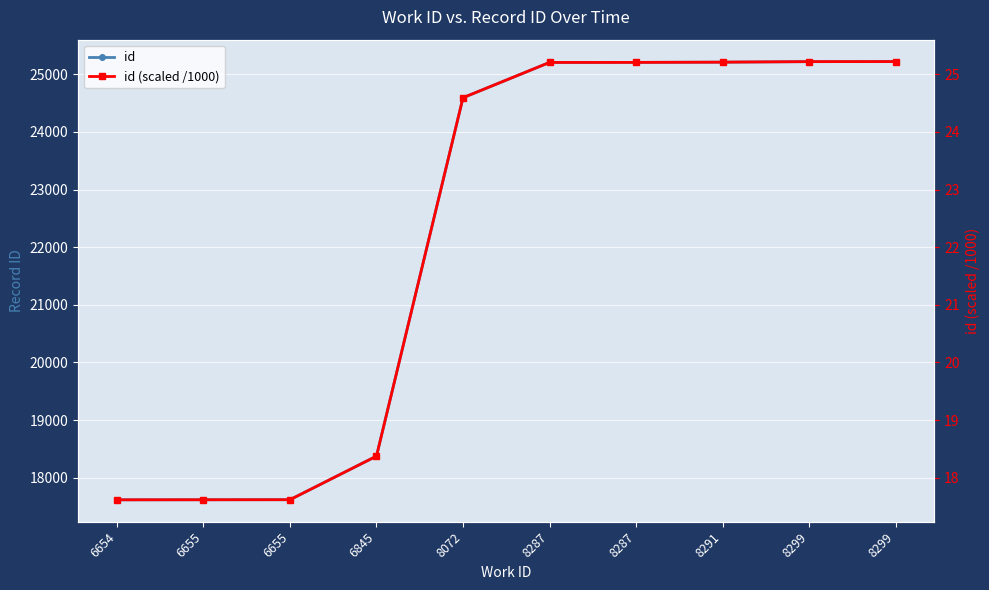

At which label is id (scaled /1000) closest to 21?

6845